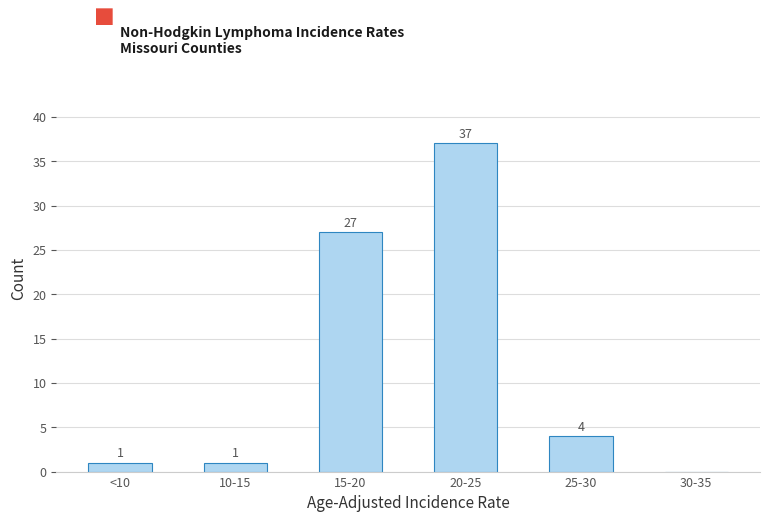

Reading right to left, transcribe all the data shown in this chart.

30-35=0	25-30=4	20-25=37	15-20=27	10-15=1	<10=1